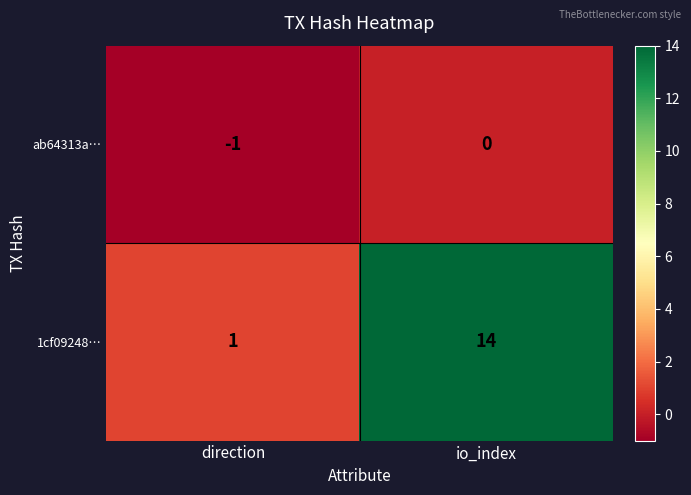

At io_index, list the series in order from largest to smallest.

1cf09248…, ab64313a…